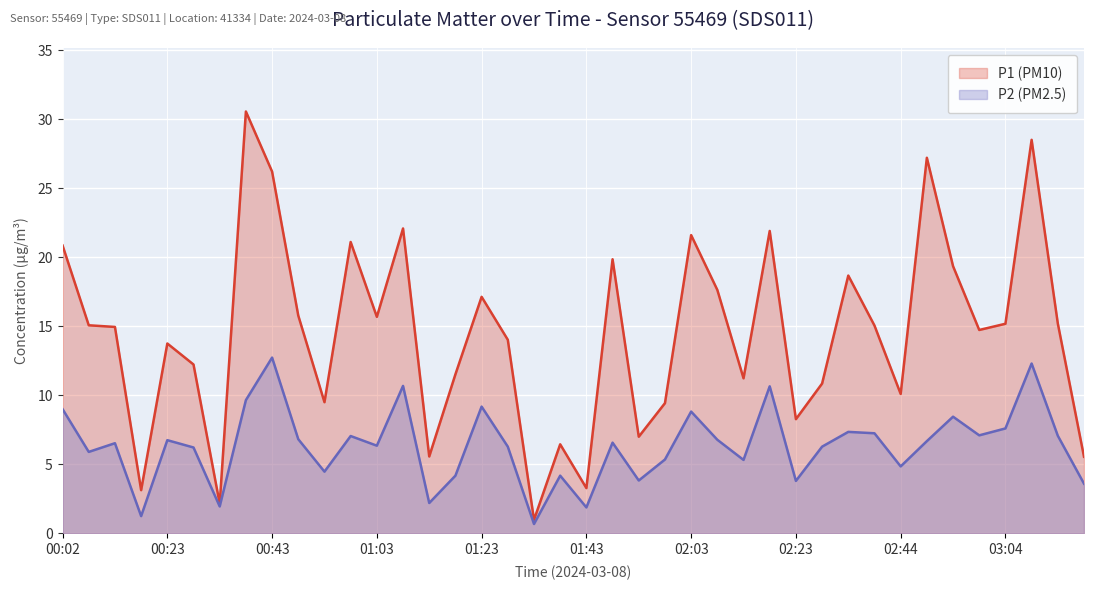

True or false: P2 (PM2.5) and P1 (PM10) cross at least once.

False